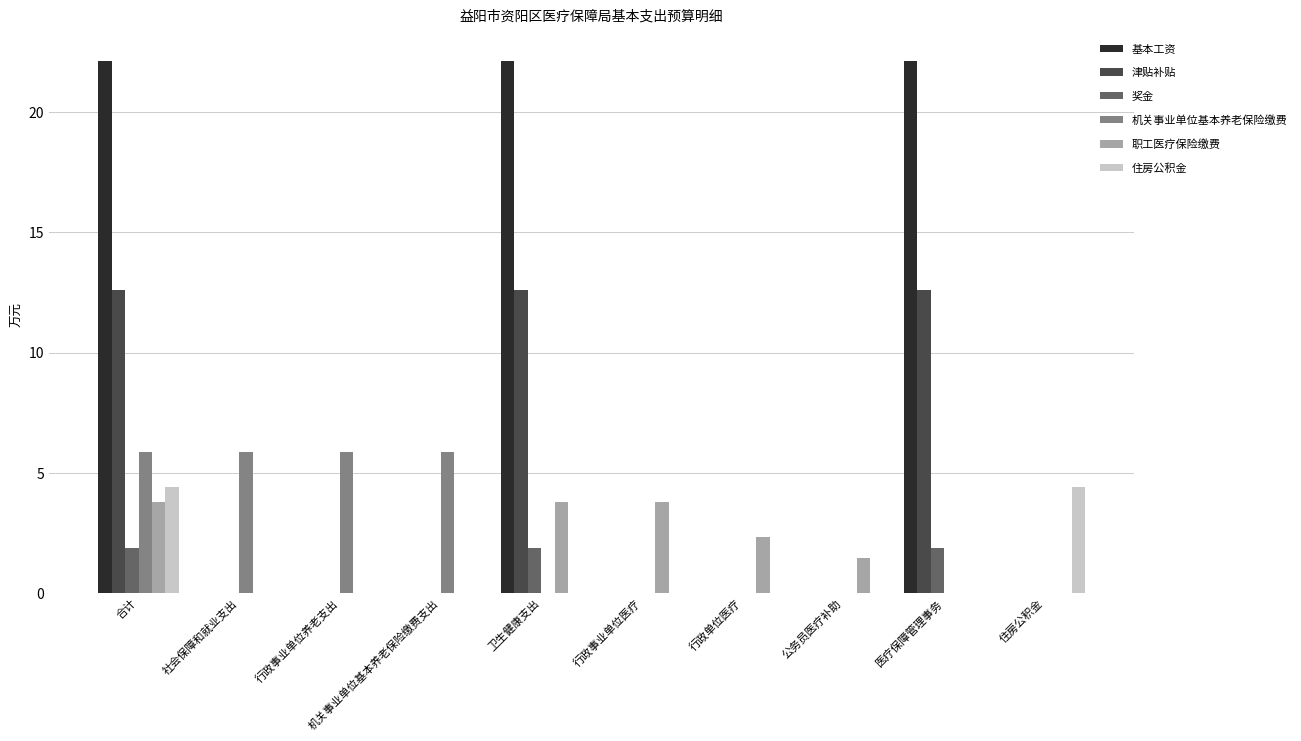

How many values in the 职工医疗保险缴费 series exceed 1?

5